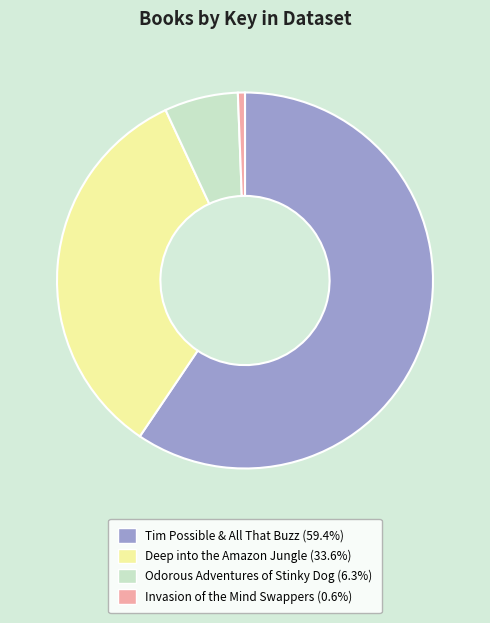

Combined, do Deep into the Amazon Jungle and Tim Possible & All That Buzz account for over 50%?

Yes